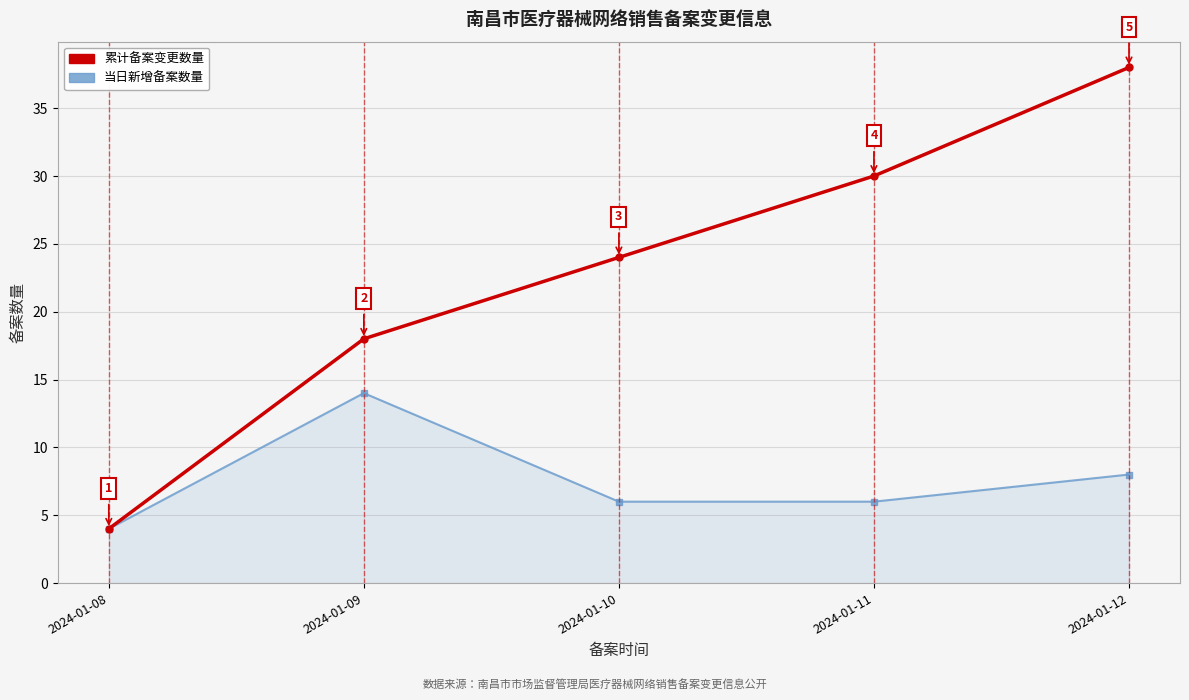

What is the greatest value displayed?

38